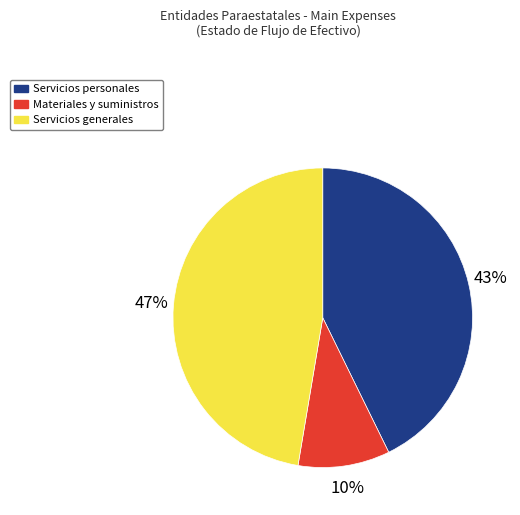

Which category has the smallest portion of the pie?

Materiales y suministros